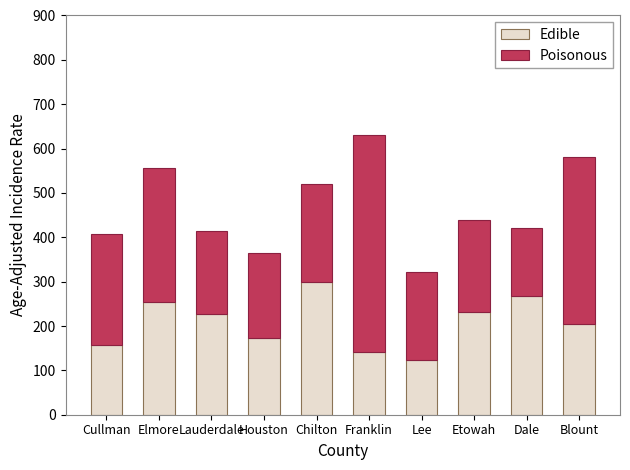

The value of Edible at Houston is 294.7. True or false?

False